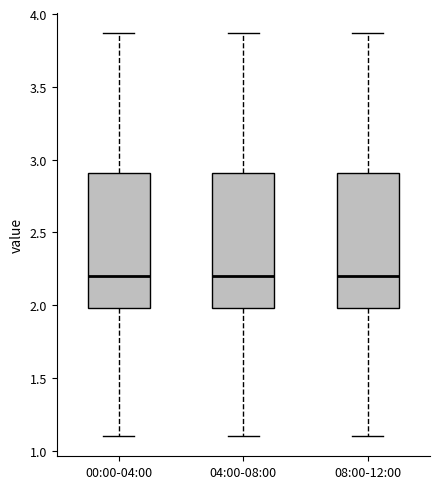

Reading left to right, transcribe this box plot: for each box, give where its median line is, the range the box spans, and where its two whiskers end, as read against the y-axis. The values are not printed on the chart, so give them approximately, as read against the axis.

00:00-04:00: median 2.20, box 2.00 to 2.90, whiskers 1.10 to 3.85
04:00-08:00: median 2.20, box 2.00 to 2.90, whiskers 1.10 to 3.85
08:00-12:00: median 2.20, box 2.00 to 2.90, whiskers 1.10 to 3.85